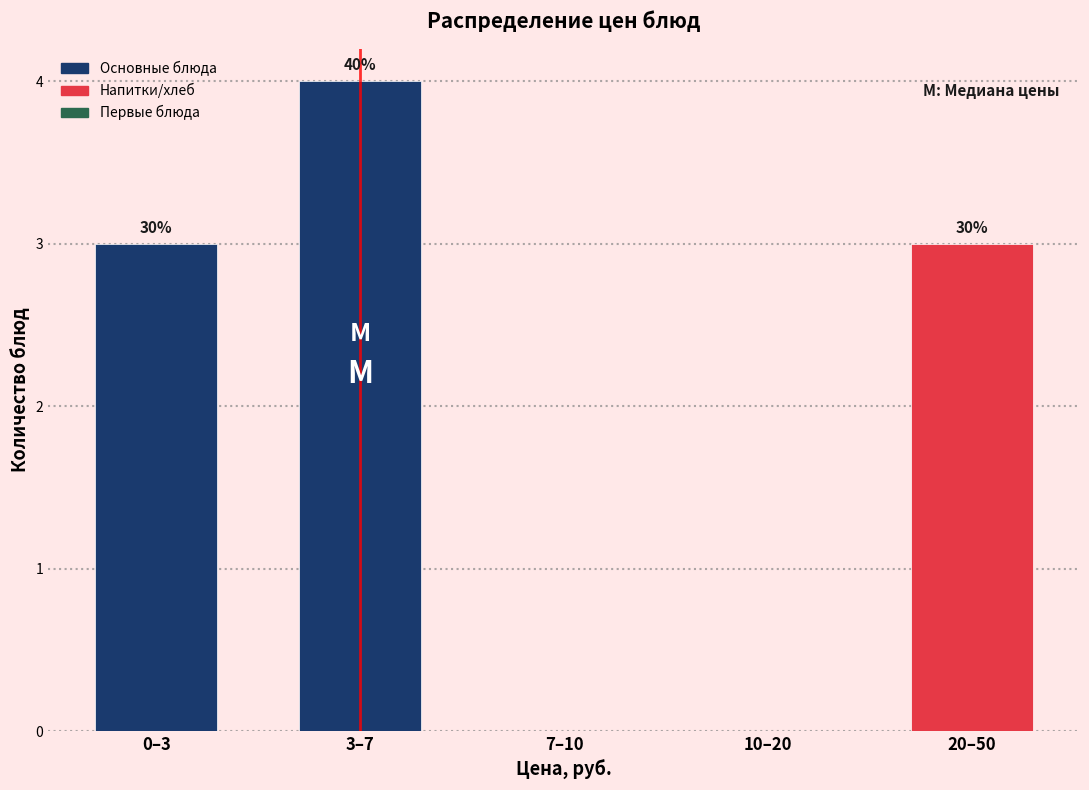

Are the bars horizontal?

No